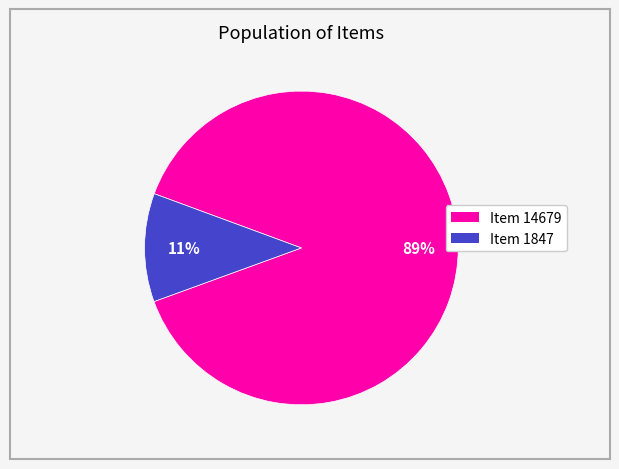

Is the sum of Item 14679 and Item 1847 greater than half?

Yes